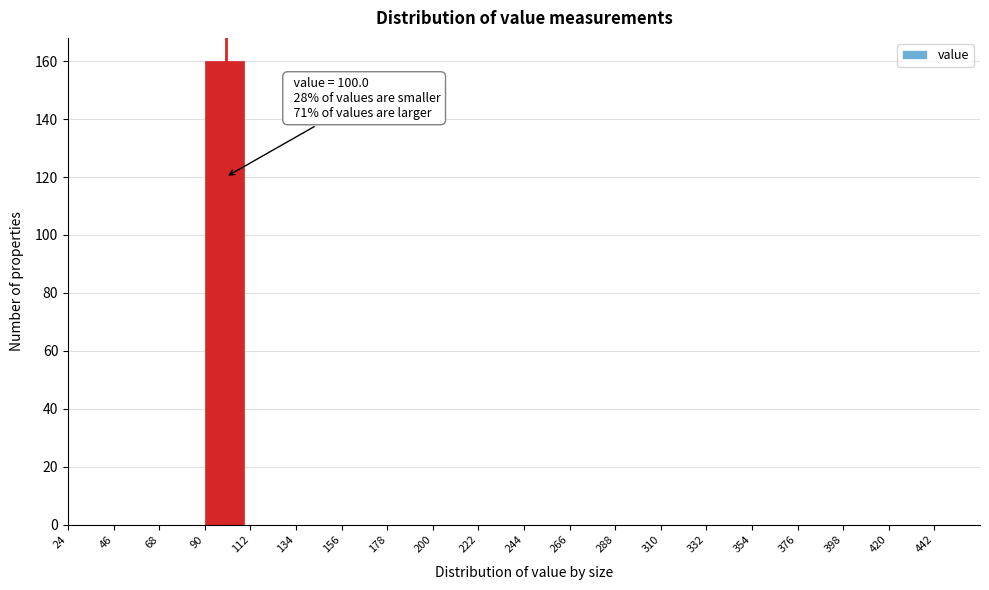

Over which range of the x-axis is the bar tallest?

90 to 112